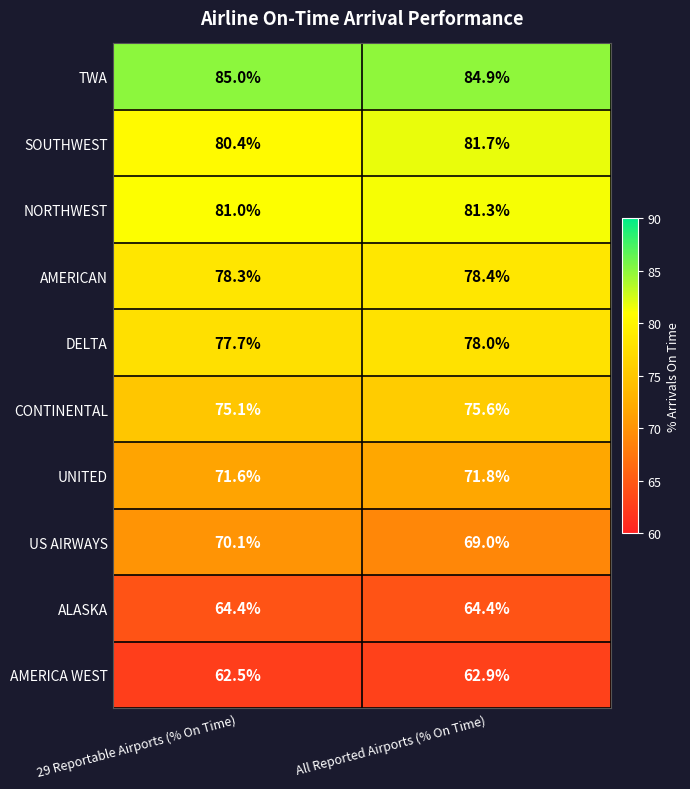

Rank the series by their maximum value, from highest to lowest.

TWA, SOUTHWEST, NORTHWEST, AMERICAN, DELTA, CONTINENTAL, UNITED, US AIRWAYS, ALASKA, AMERICA WEST